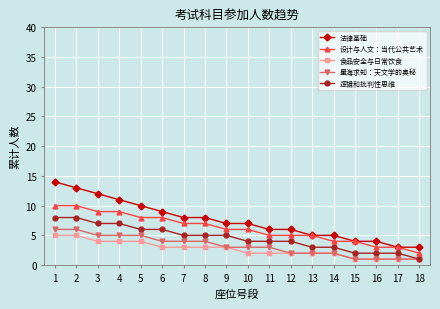

What is the maximum value for 食品安全与日常饮食?

5